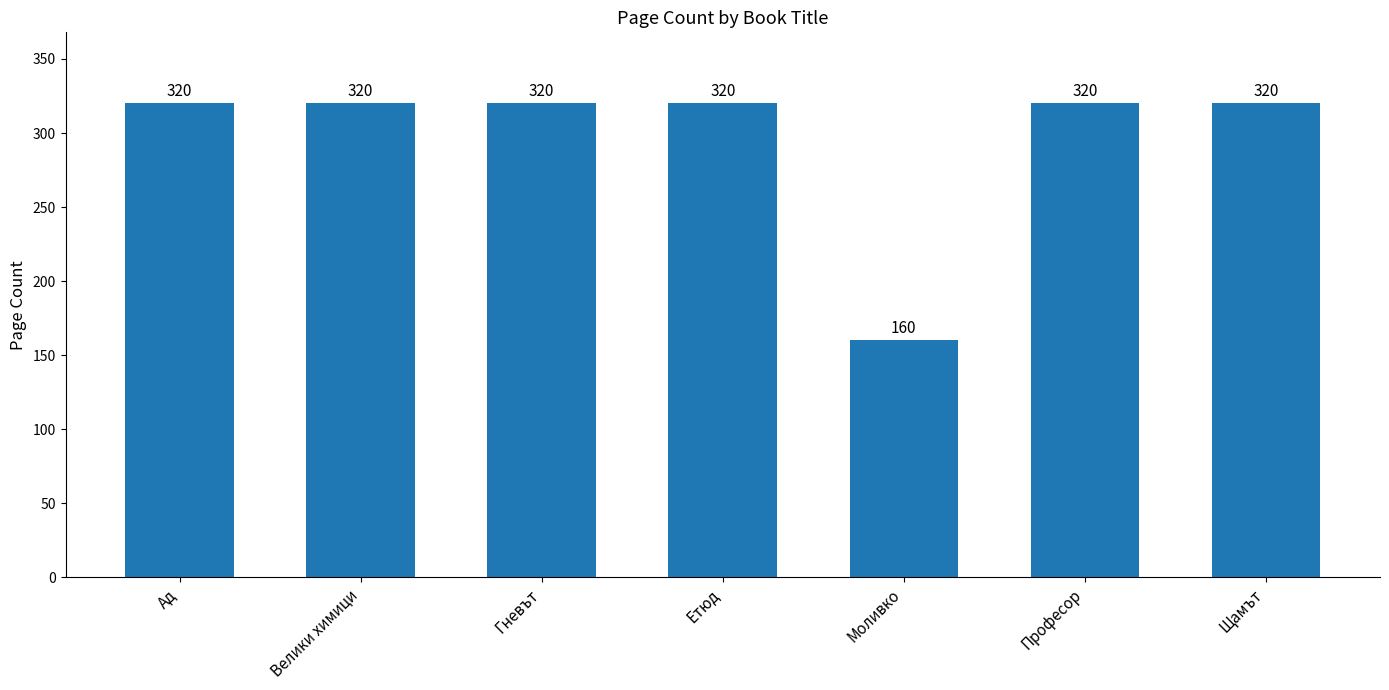

What is the sum of all values?

2080